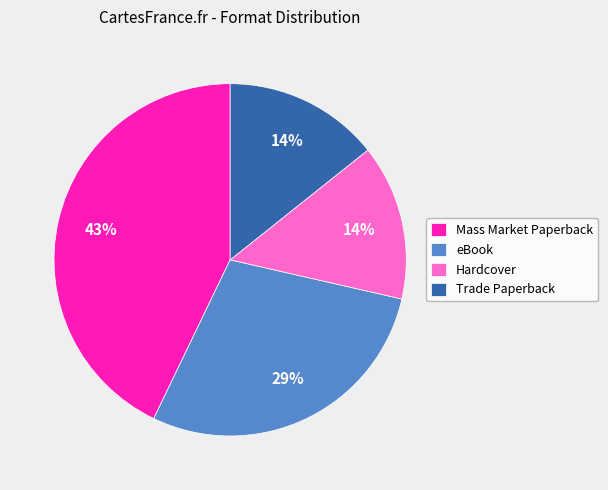

To the nearest percent, what percentage of the pie is Mass Market Paperback?

43%